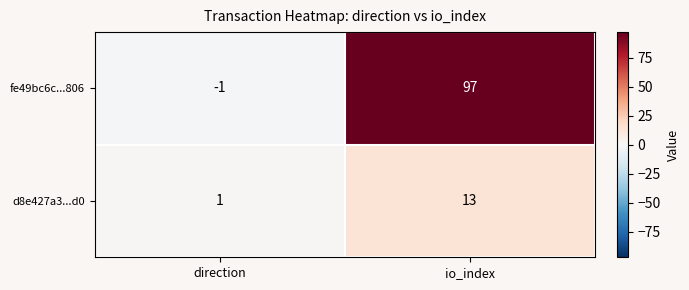

What is the total value across all series at io_index?

110